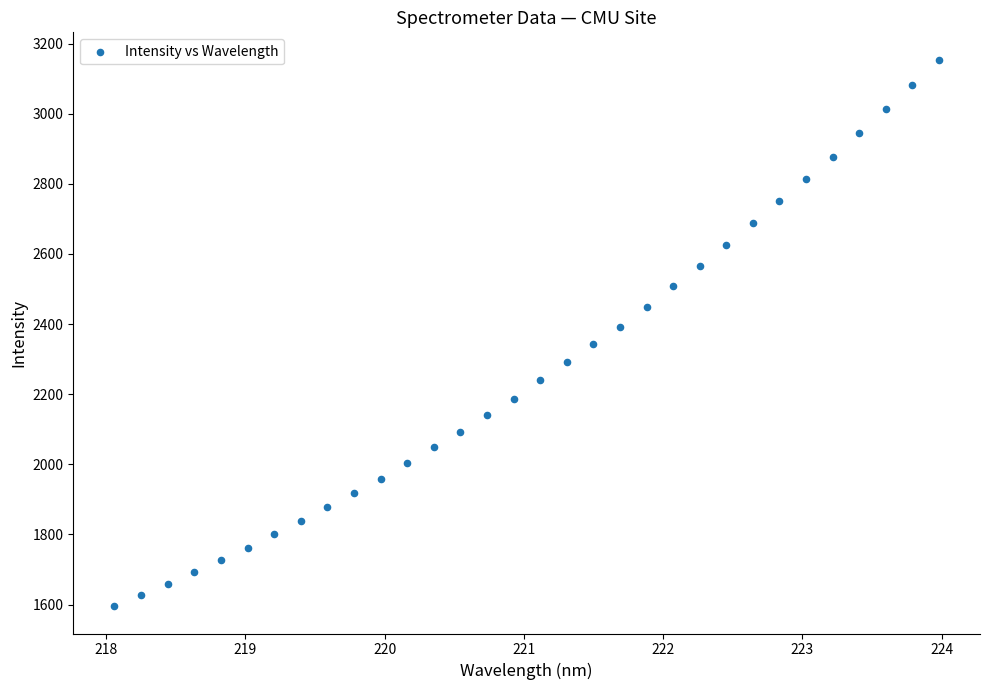

What is the range of X values (max minus min)?

5.9